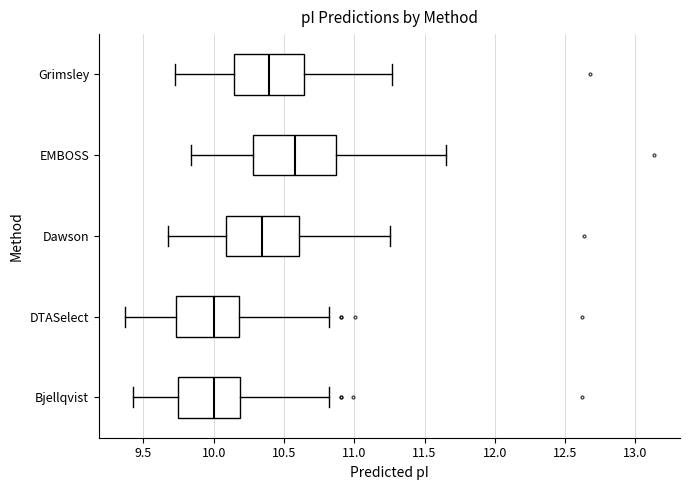

Comparing the boxes themselves (not the whiskers), which one is the widest?

EMBOSS